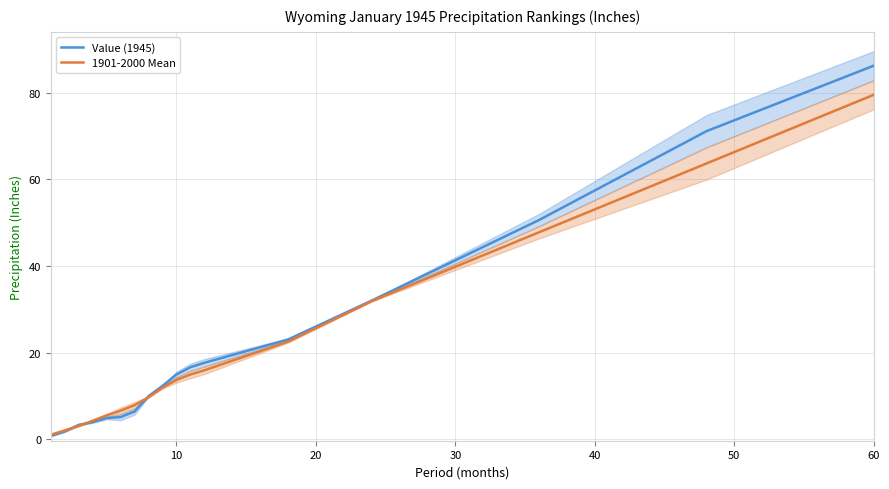

Which series has the largest total across all categories?

Value (1945)